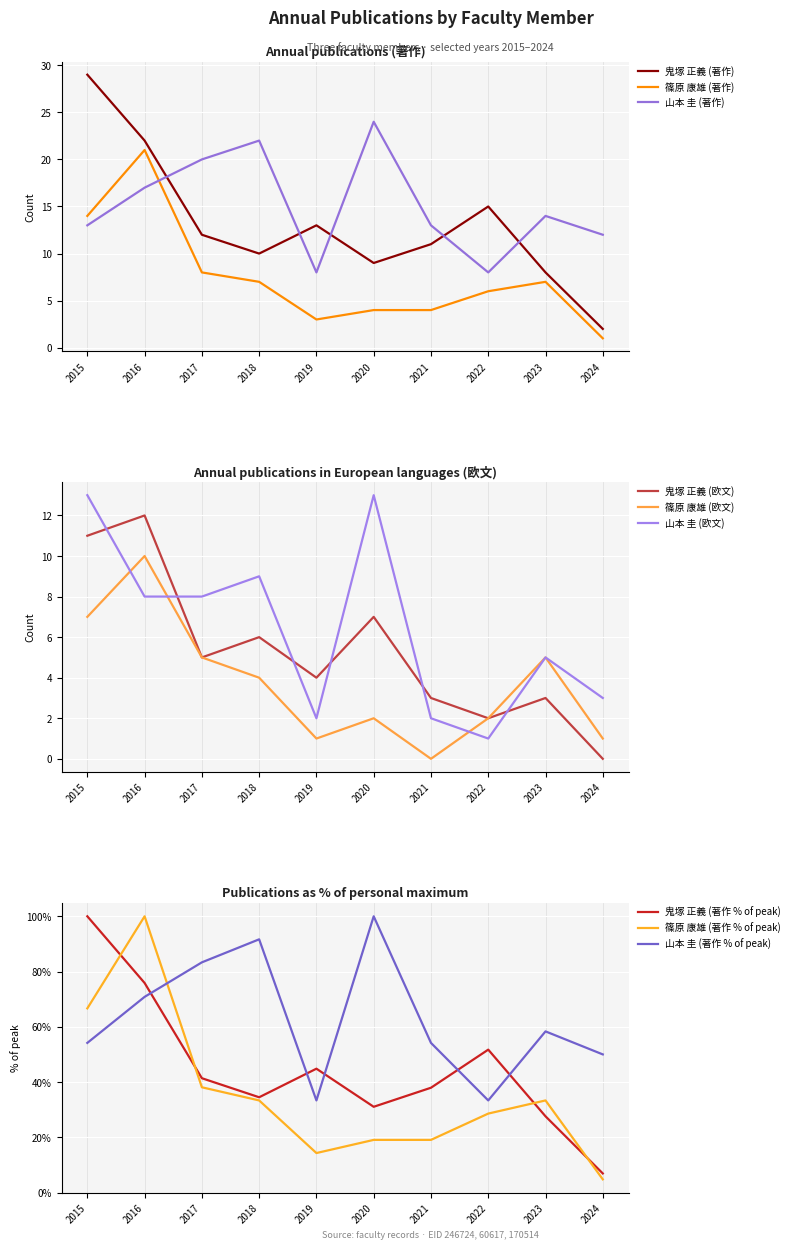

What is the sum of the 鬼塚 正義 (著作) values at 2017 and 2022?

27